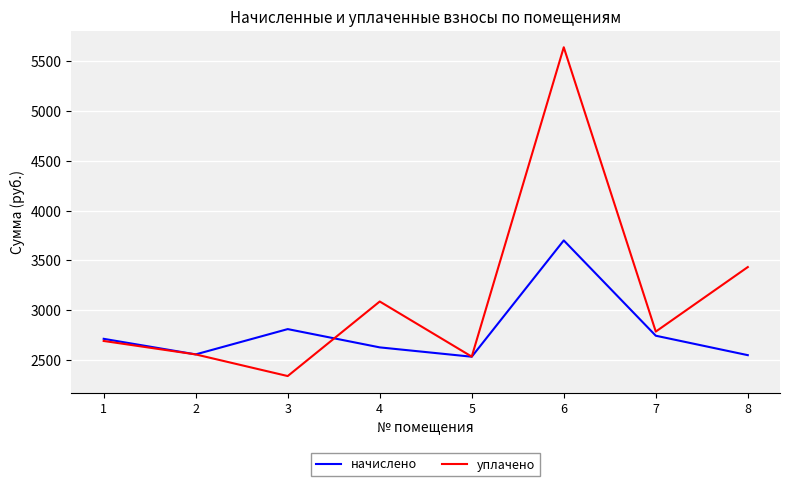

What is the difference between the highest and lowest values at 6?

1936.9